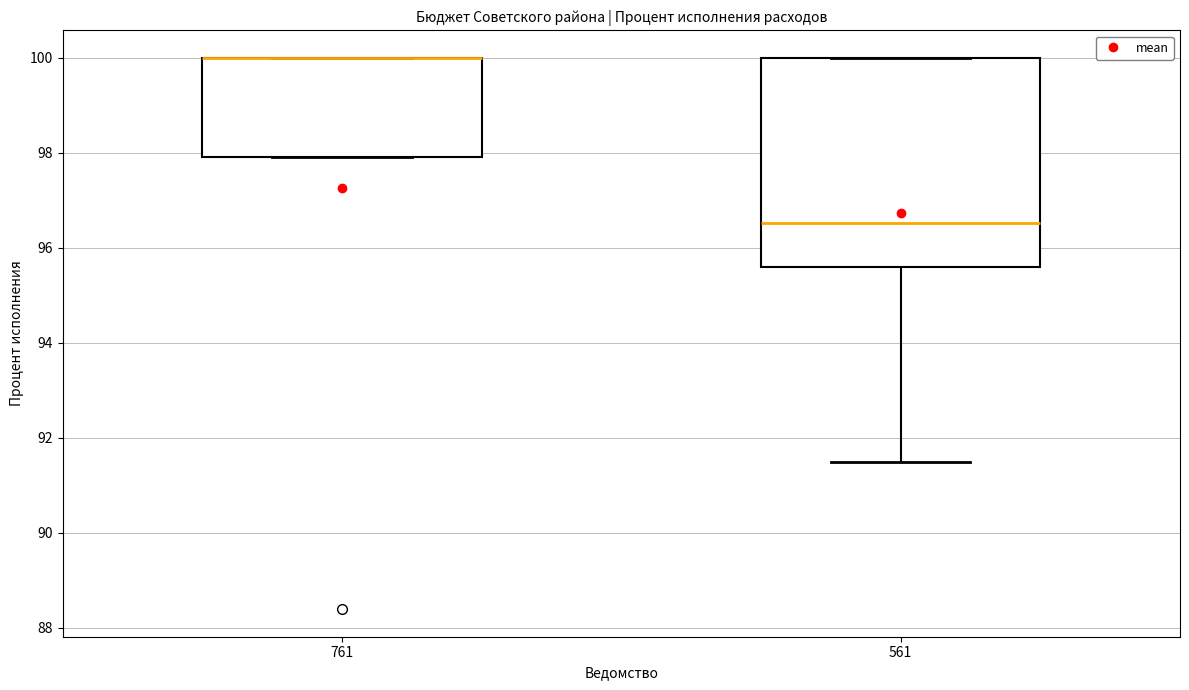

Reading left to right, read every box against the y-axis: the position of its median line, the range the box covers, and the ends of its whiskers. The values are not printed on the chart, so give them approximately, as read against the axis.

761: median 100.0 (drawn on the box's upper edge), box 98.0 to 100.0, whiskers 98.0 to 100.0
561: median 96.6, box 95.6 to 100.0, whiskers 91.4 to 100.0